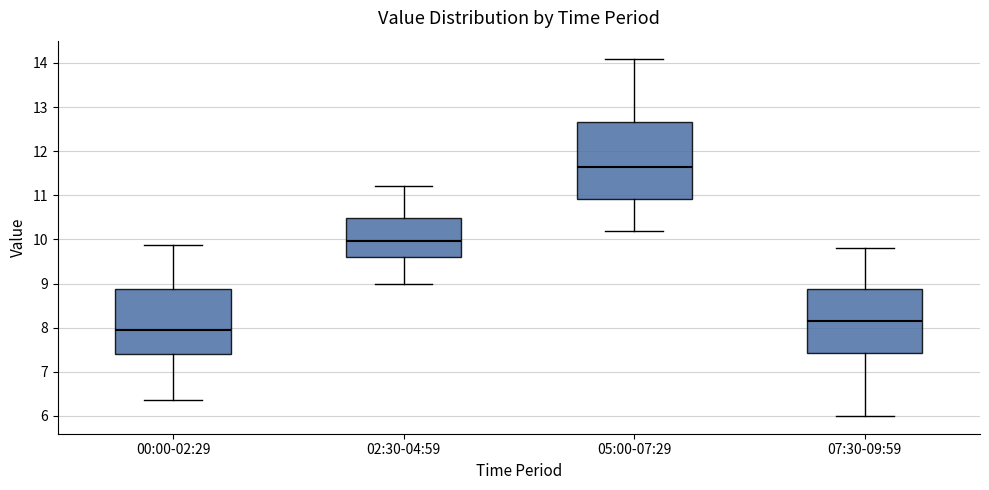

Comparing the boxes themselves (not the whiskers), which one is the tallest?

05:00-07:29